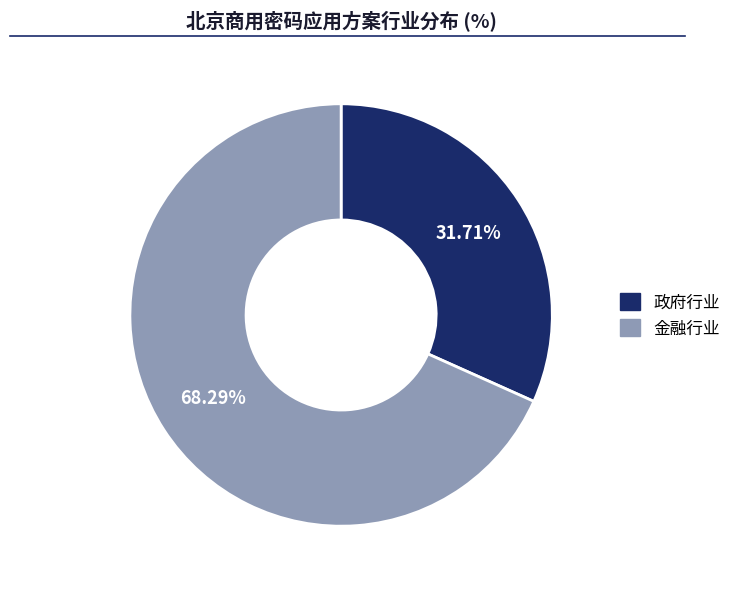

Is it true that 金融行业 is 54% of the pie?

False